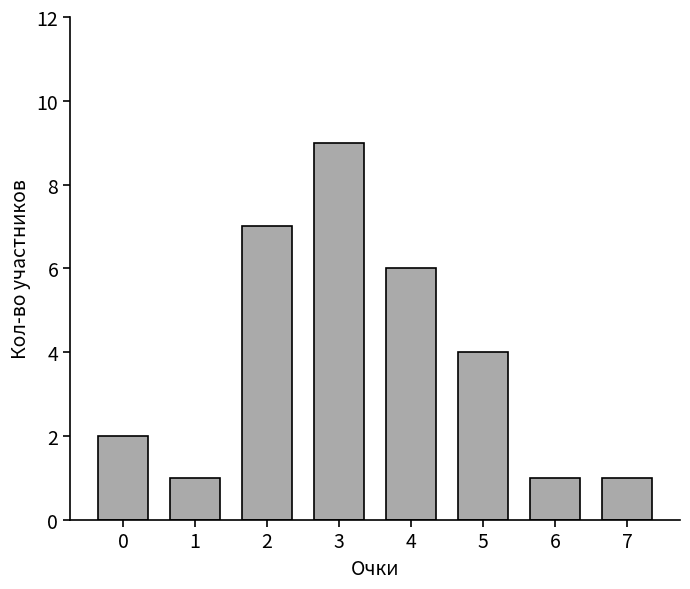

Reading left to right, what are all the values shown in this chart?

0=2	1=1	2=7	3=9	4=6	5=4	6=1	7=1